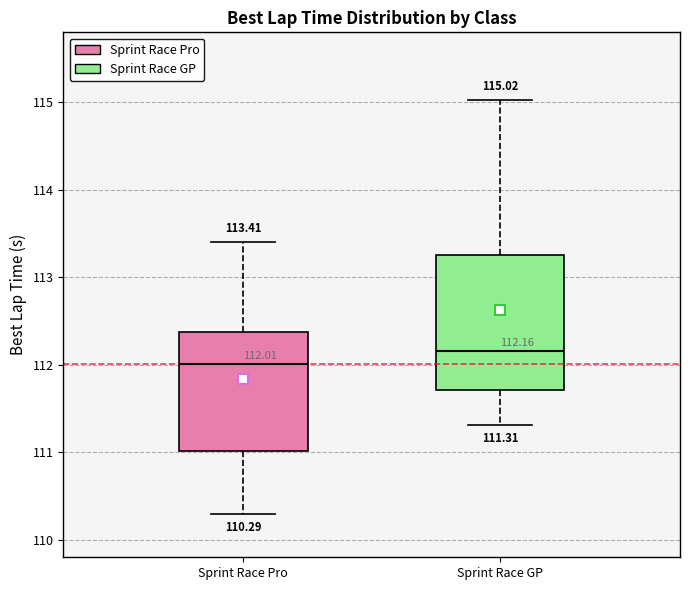

Which box has the lowest median line?

Sprint Race Pro